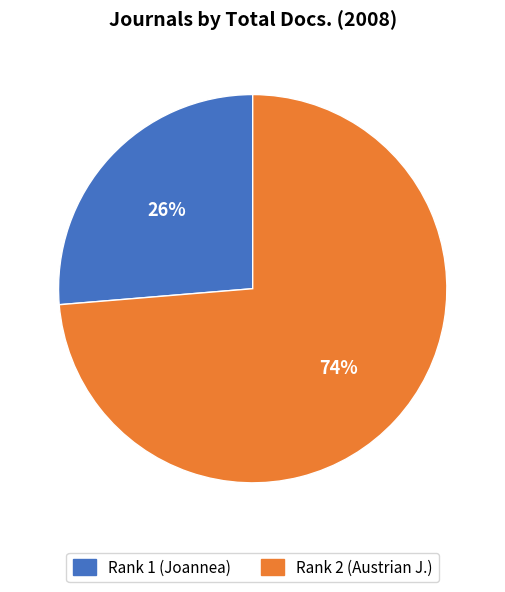

To the nearest percent, what is the average slice percentage?

50%